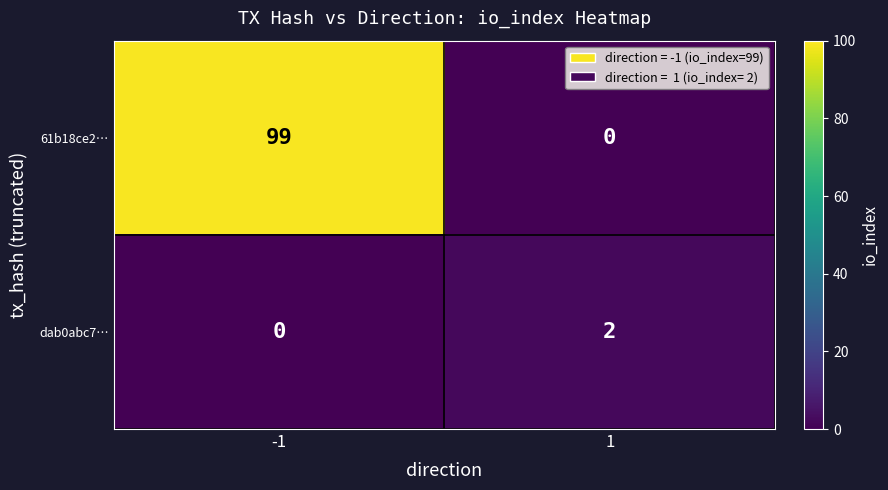

Reading left to right, extract all data points from this chart.

61b18ce2…: 99	0
dab0abc7…: 0	2